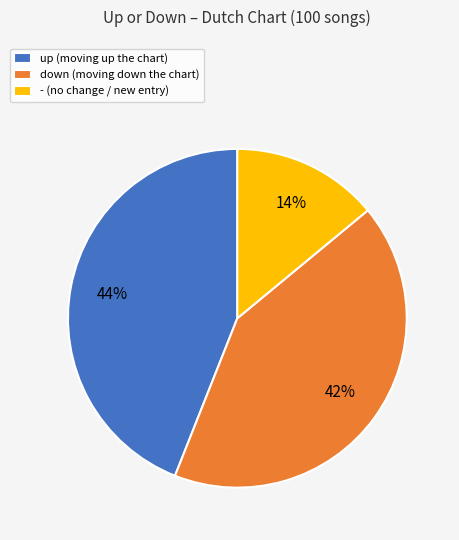

Is there a majority slice in this chart?

No